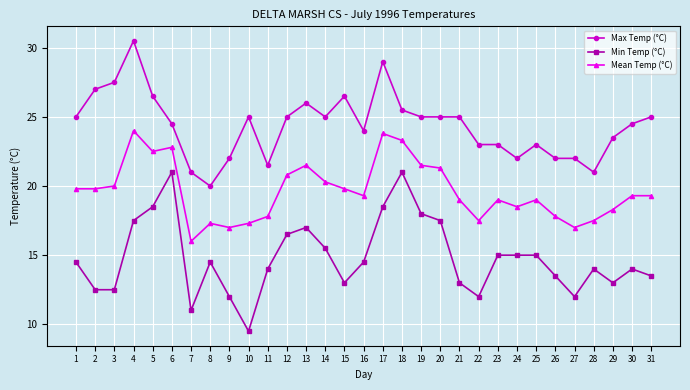

Reading right to left, what are all the values shown in this chart?

Max Temp (°C): 31=25.0	30=24.5	29=23.5	28=21.0	27=22.0	26=22.0	25=23.0	24=22.0	23=23.0	22=23.0	21=25.0	20=25.0	19=25.0	18=25.5	17=29.0	16=24.0	15=26.5	14=25.0	13=26.0	12=25.0	11=21.5	10=25.0	9=22.0	8=20.0	7=21.0	6=24.5	5=26.5	4=30.5	3=27.5	2=27.0	1=25.0
Min Temp (°C): 31=13.5	30=14.0	29=13.0	28=14.0	27=12.0	26=13.5	25=15.0	24=15.0	23=15.0	22=12.0	21=13.0	20=17.5	19=18.0	18=21.0	17=18.5	16=14.5	15=13.0	14=15.5	13=17.0	12=16.5	11=14.0	10=9.5	9=12.0	8=14.5	7=11.0	6=21.0	5=18.5	4=17.5	3=12.5	2=12.5	1=14.5
Mean Temp (°C): 31=19.3	30=19.3	29=18.3	28=17.5	27=17.0	26=17.8	25=19.0	24=18.5	23=19.0	22=17.5	21=19.0	20=21.3	19=21.5	18=23.3	17=23.8	16=19.3	15=19.8	14=20.3	13=21.5	12=20.8	11=17.8	10=17.3	9=17.0	8=17.3	7=16.0	6=22.8	5=22.5	4=24.0	3=20.0	2=19.8	1=19.8